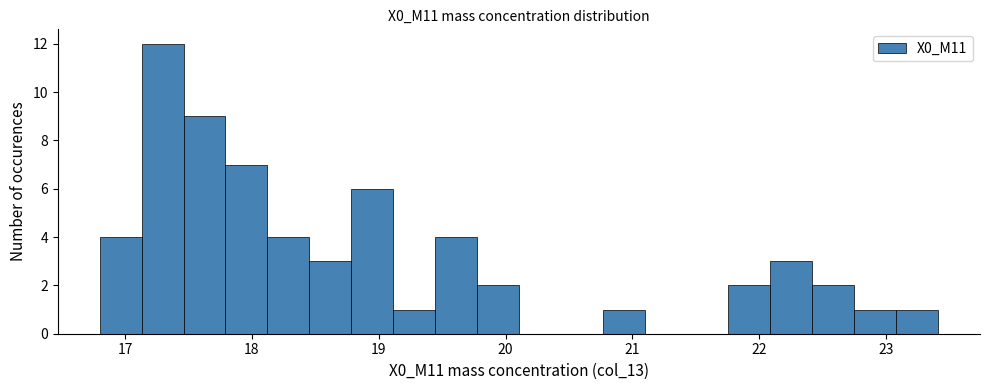

Read against the x-axis, roughly where is the centre of the tallest bar?

17.3